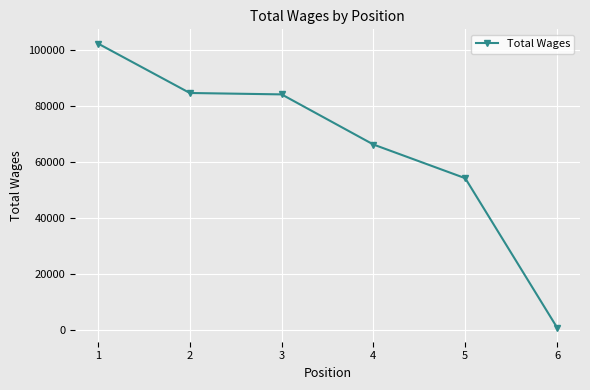

Is it true that the value at 3 is 53827?

False